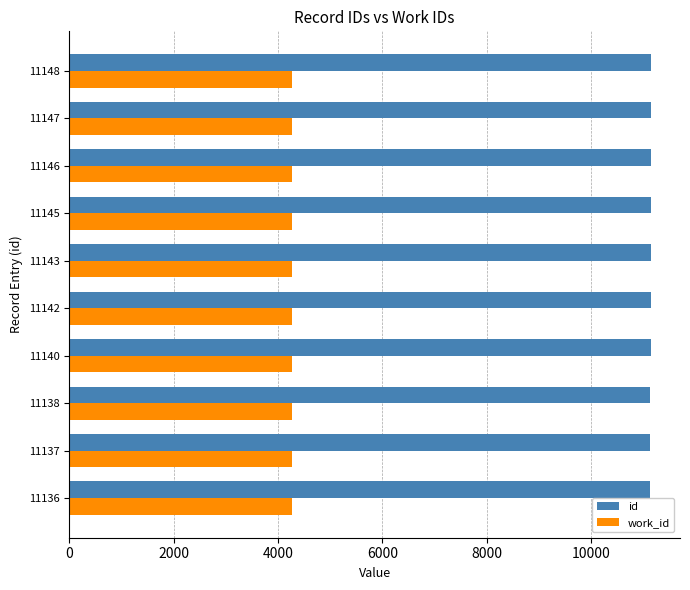

What is the minimum value shown in the chart?

4269